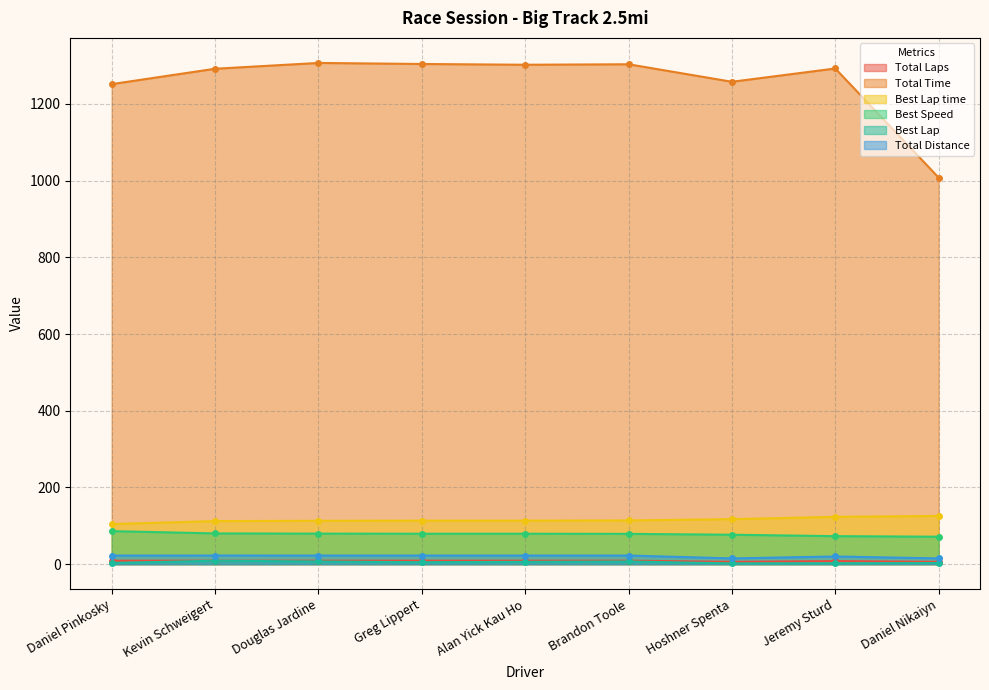

Does the chart have visible grid lines?

Yes